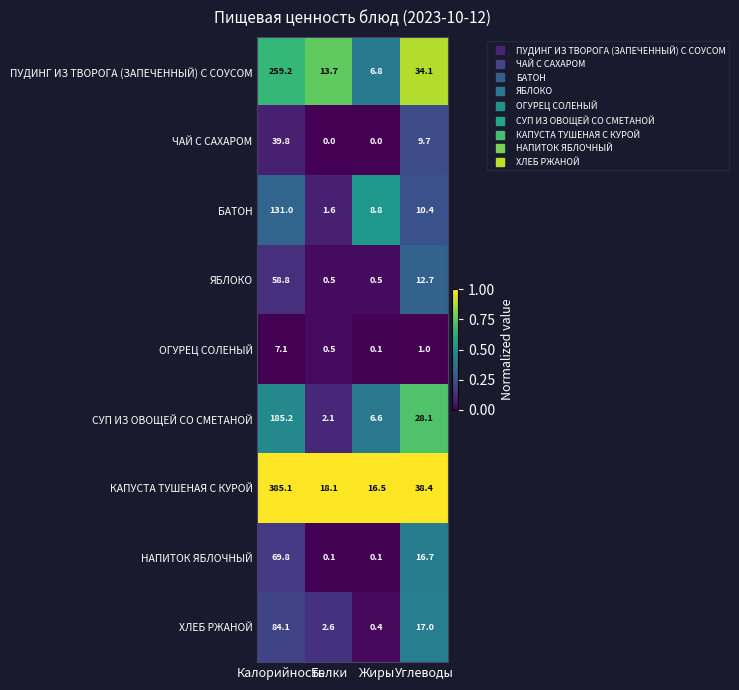

Which series has the widest spread of values?

КАПУСТА ТУШЕНАЯ С КУРОЙ